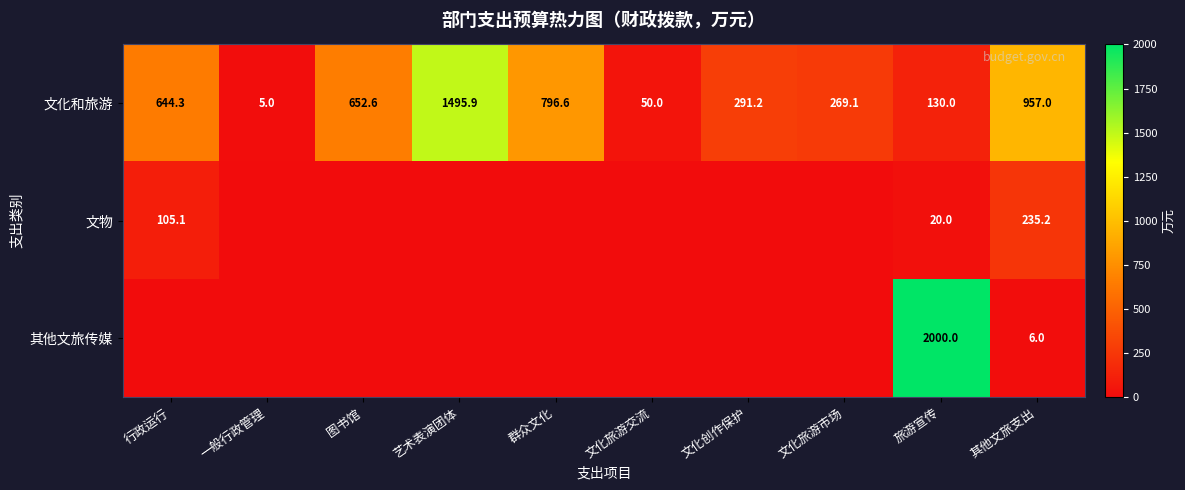

How many data points in 文化和旅游 are above 644?

5